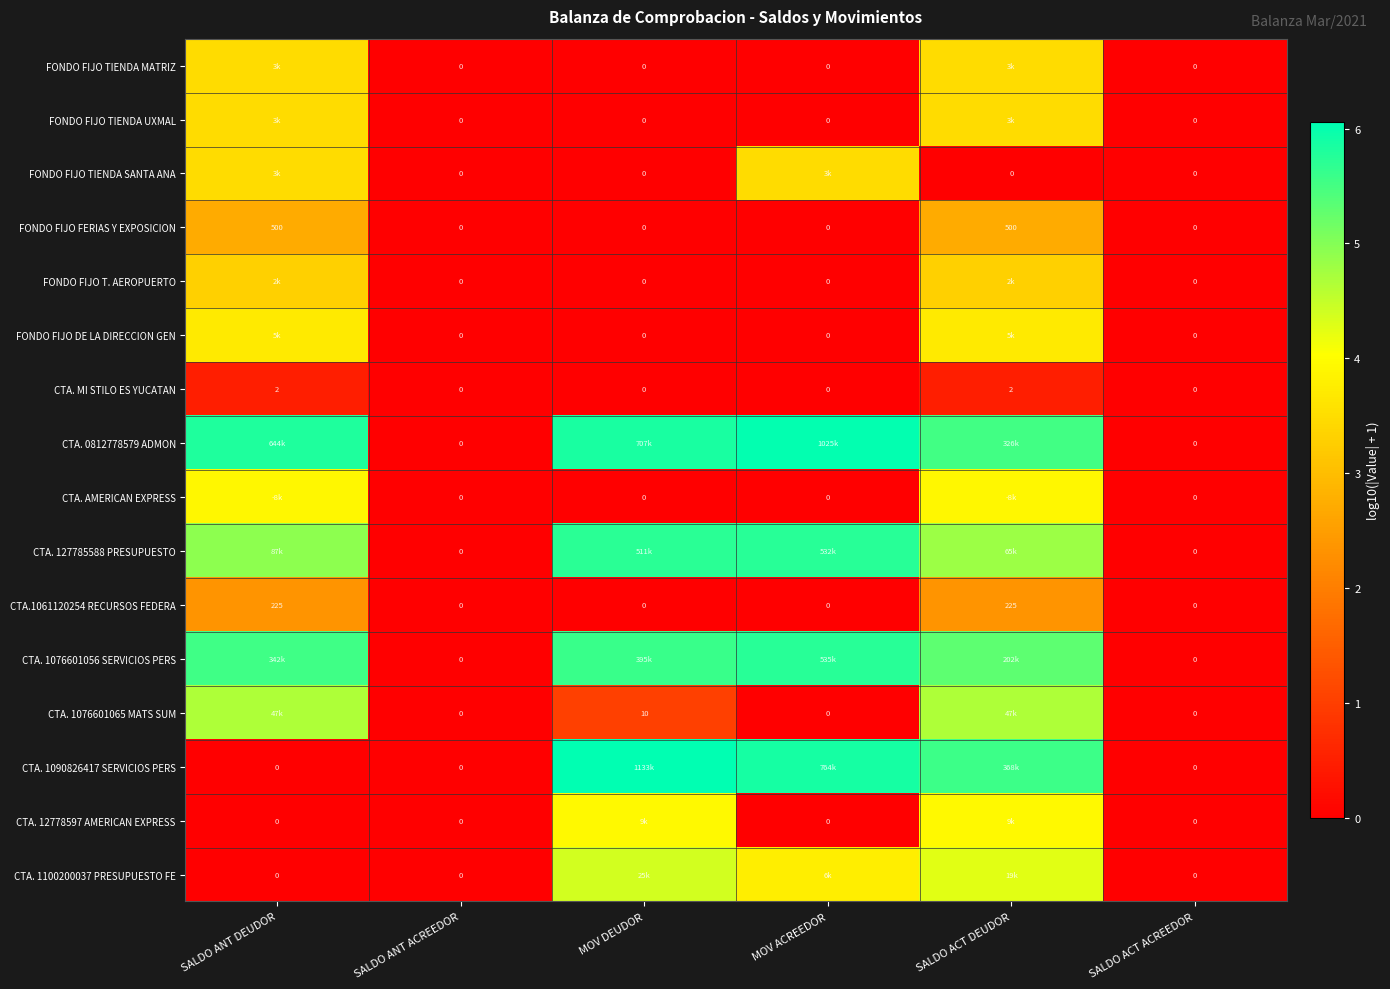

Is the value of FONDO FIJO FERIAS Y EXPOSICION at SALDO ACT DEUDOR greater than the value of CTA. 1076601065 MATS SUM at SALDO ACT ACREEDOR?

Yes